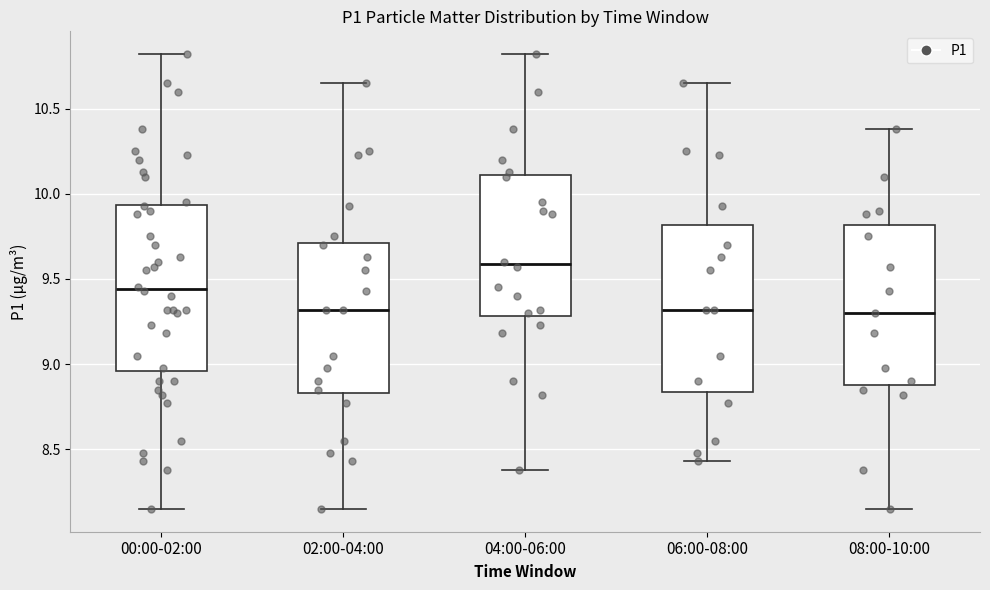

Reading left to right, transcribe this box plot: for each box, give where its median line is, the range the box spans, and where its two whiskers end, as read against the y-axis. The values are not printed on the chart, so give them approximately, as read against the axis.

00:00-02:00: median 9.45, box 8.95 to 9.95, whiskers 8.15 to 10.80
02:00-04:00: median 9.30, box 8.85 to 9.70, whiskers 8.15 to 10.65
04:00-06:00: median 9.60, box 9.30 to 10.10, whiskers 8.40 to 10.80
06:00-08:00: median 9.30, box 8.85 to 9.80, whiskers 8.45 to 10.65
08:00-10:00: median 9.30, box 8.90 to 9.80, whiskers 8.15 to 10.40